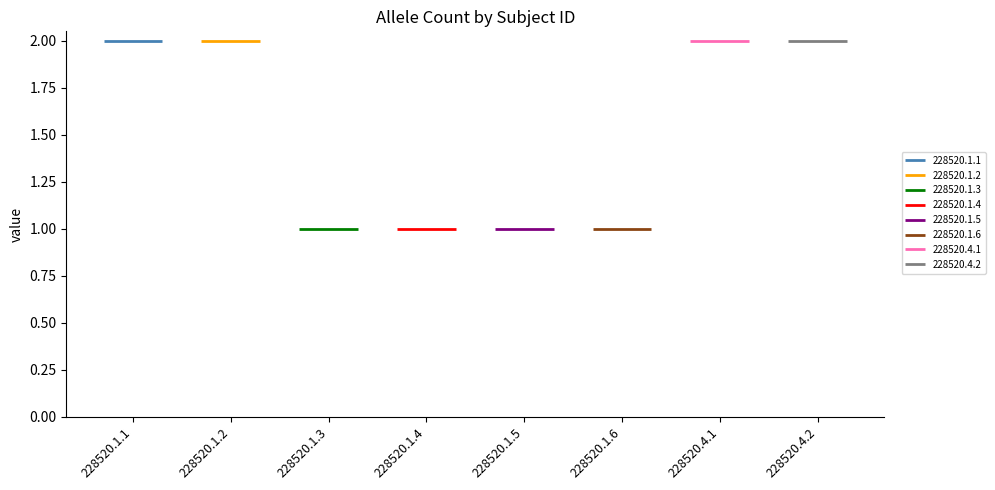

At which category is the sum across all series the highest?

228520.1.1